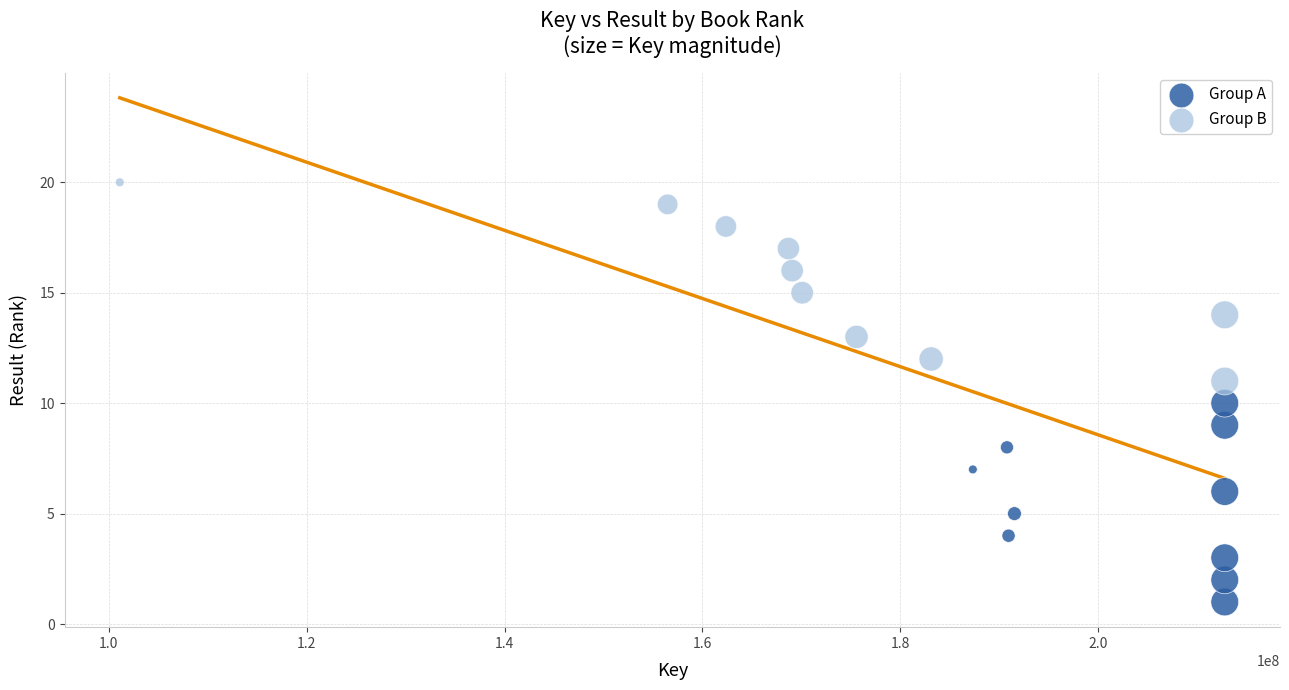

Which series reaches the minimum Y coordinate?

Group A